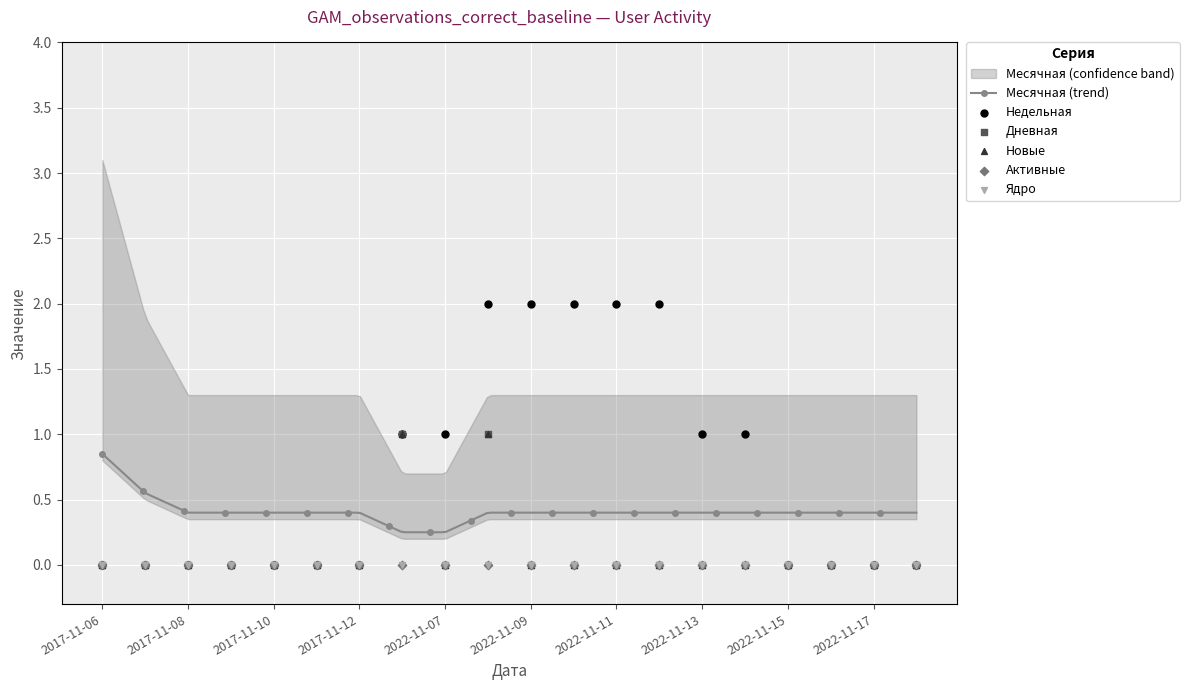

Is the value of Новые at 2022-11-18 greater than the value of Недельная at 2022-11-17?

No